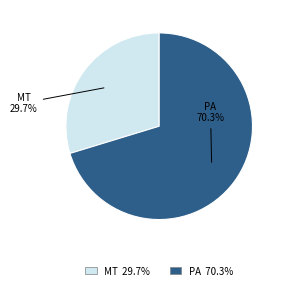

Rank the categories by value from lowest to highest.

MT, PA